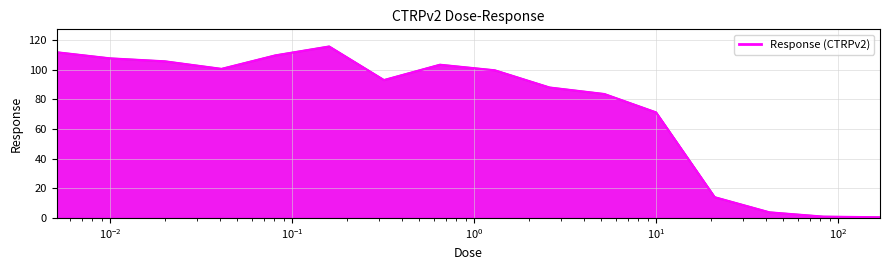

True or false: the data has more than 1 interior local peaks.

True